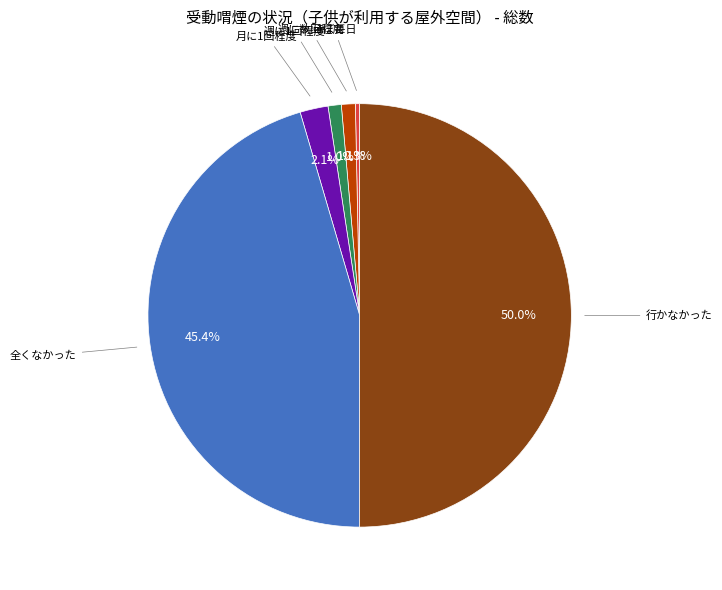

How many segments does this pie chart have?

6